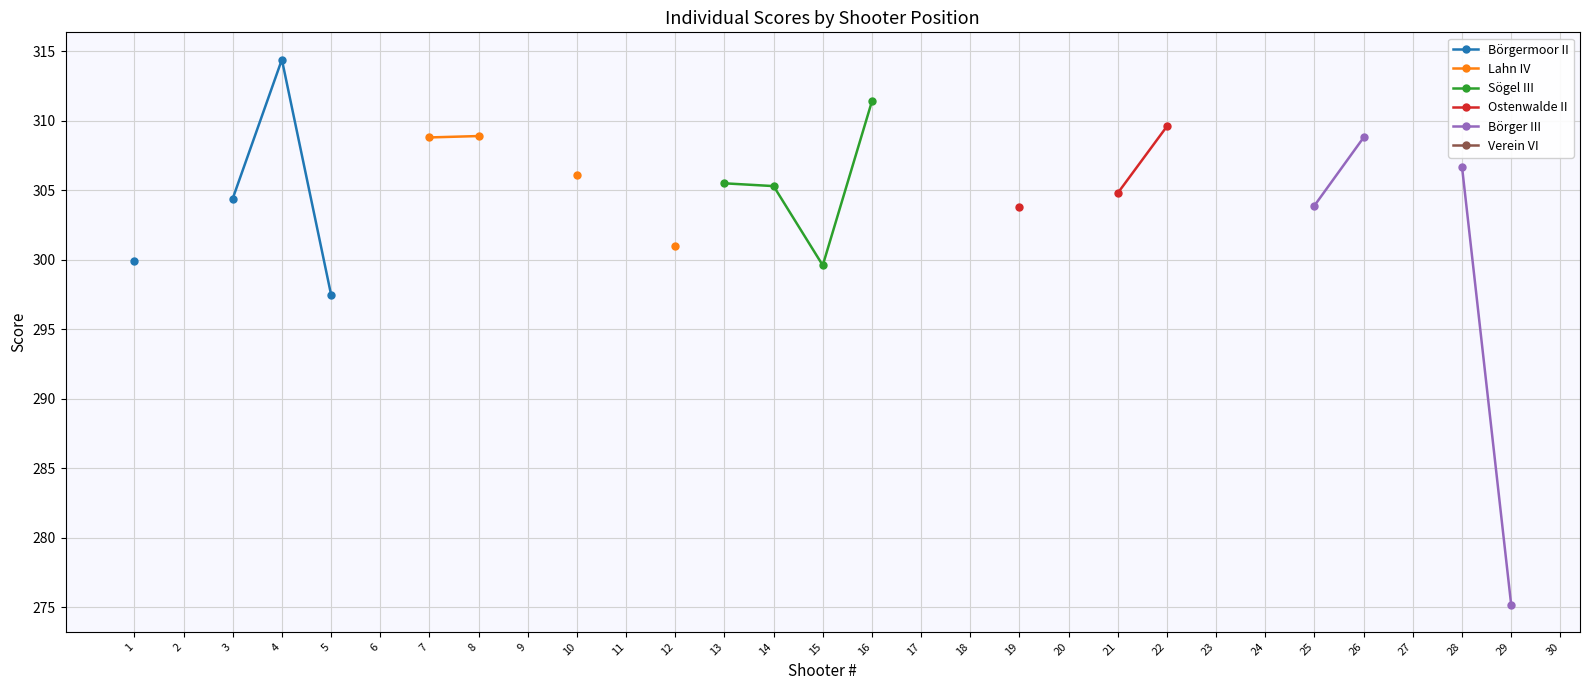

Is the value of Börgermoor II at 20 greater than the value of Sögel III at 9?

No